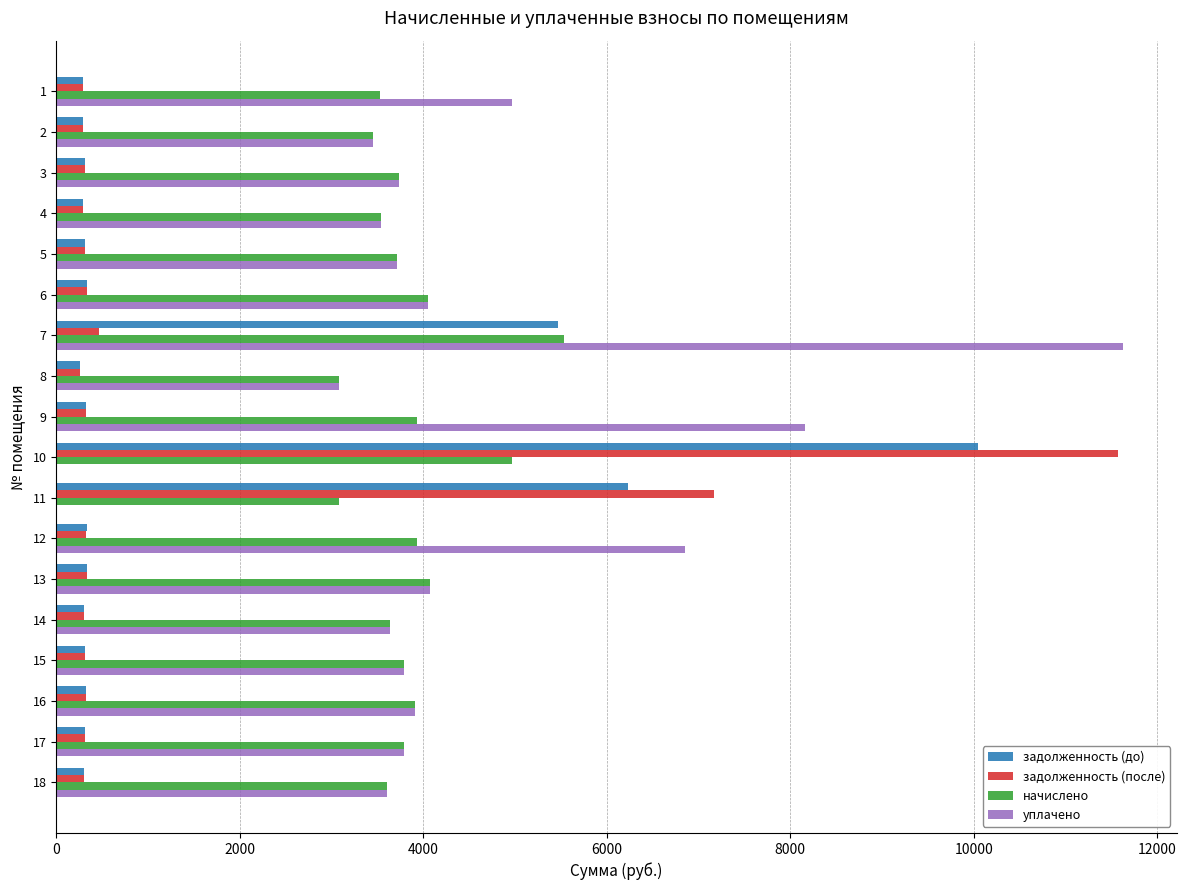

How many data points does each series have?

18